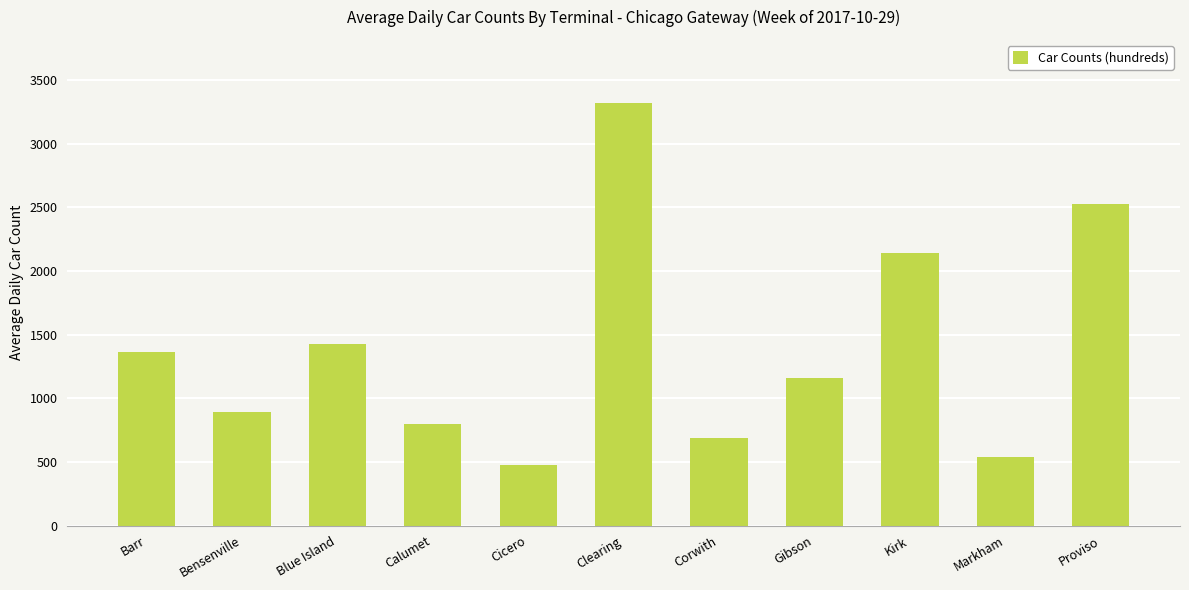

List the labels in order of value, smallest first.

Cicero, Markham, Corwith, Calumet, Bensenville, Gibson, Barr, Blue Island, Kirk, Proviso, Clearing